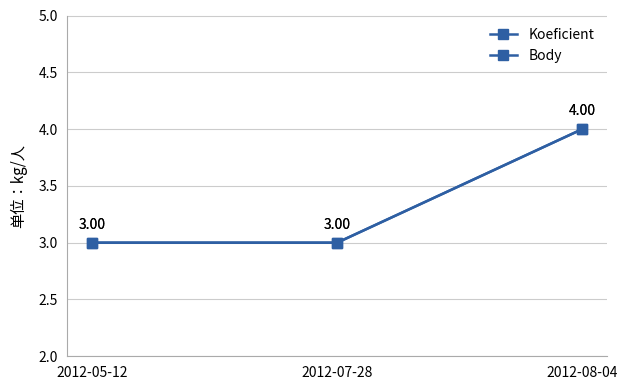

What is the sum of the Koeficient values at 2012-08-04 and 2012-05-12?

7